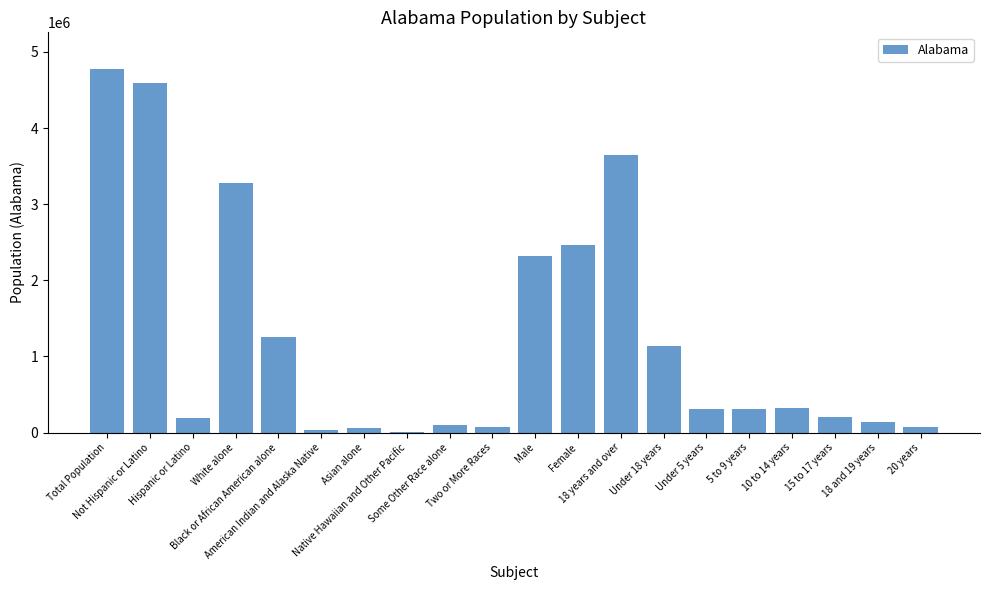

What is the greatest value displayed?

4779736